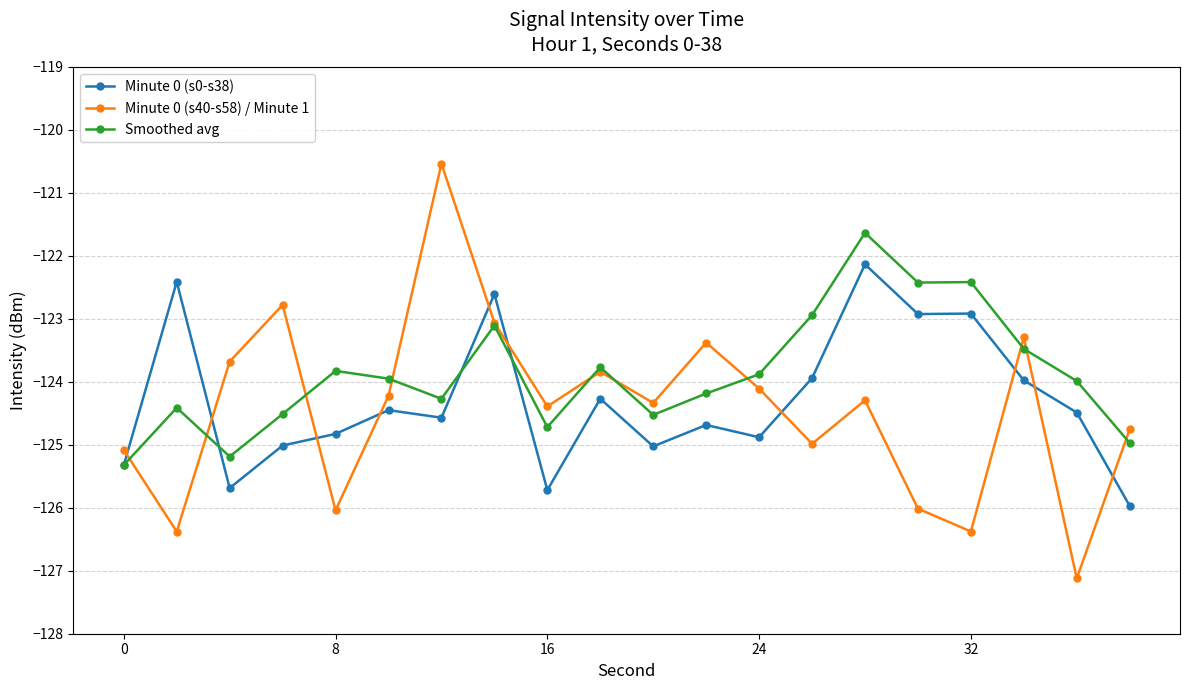

What is the value of the Minute 0 (s40-s58) / Minute 1 point at the 10th from the left?

-123.8